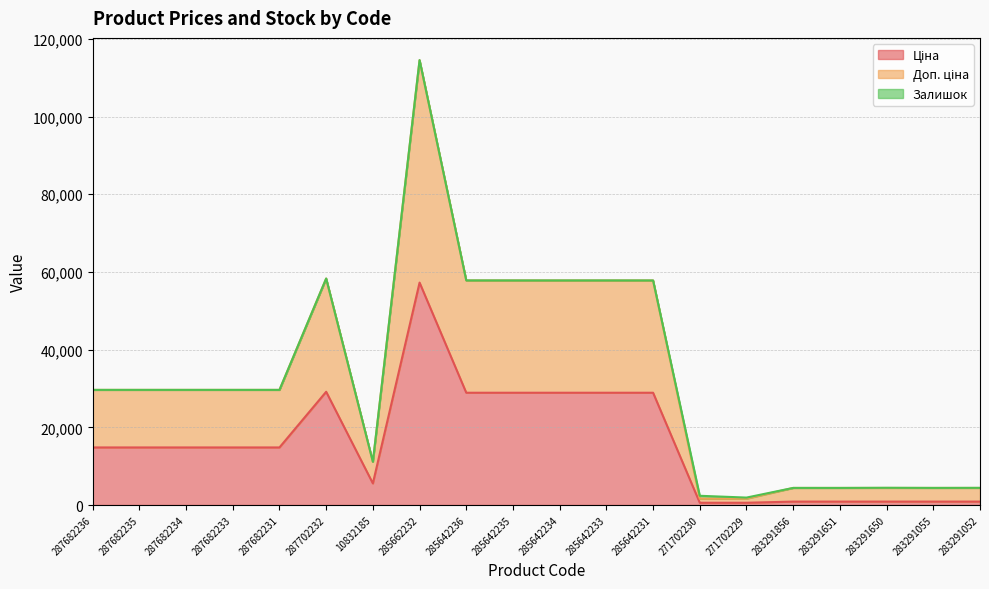

Is it true that Ціна equals 878.0 at 283291055?

True